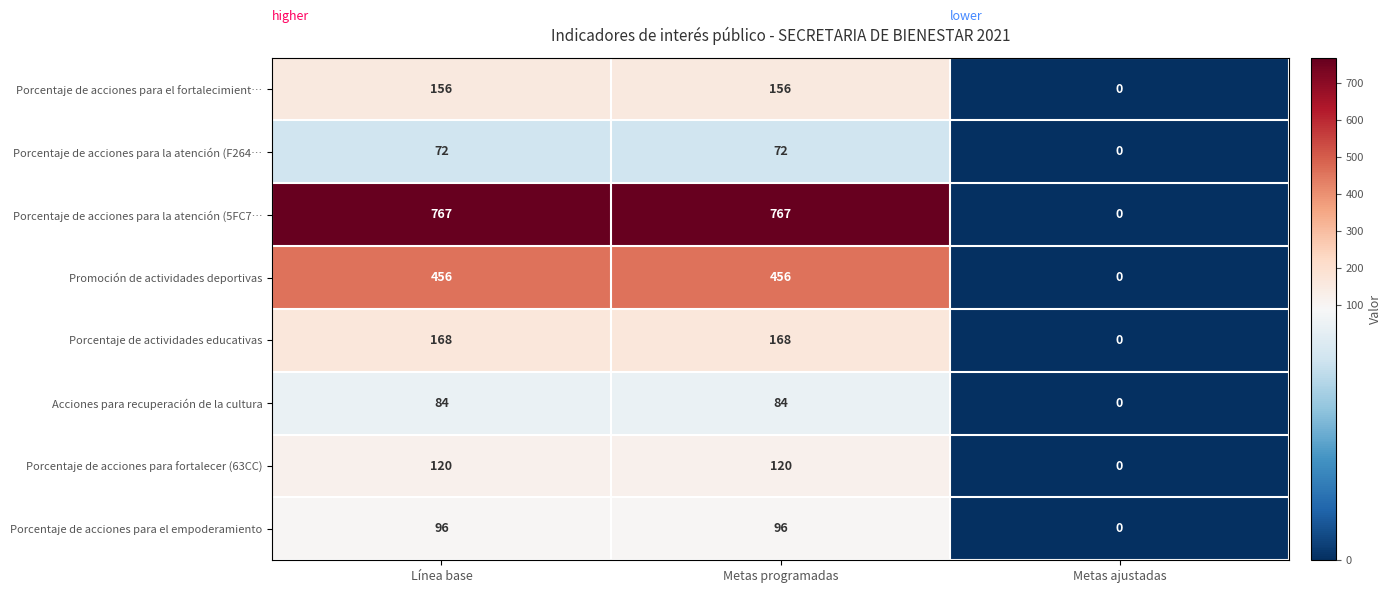

At which category does the chart reach its minimum across all series?

Metas ajustadas